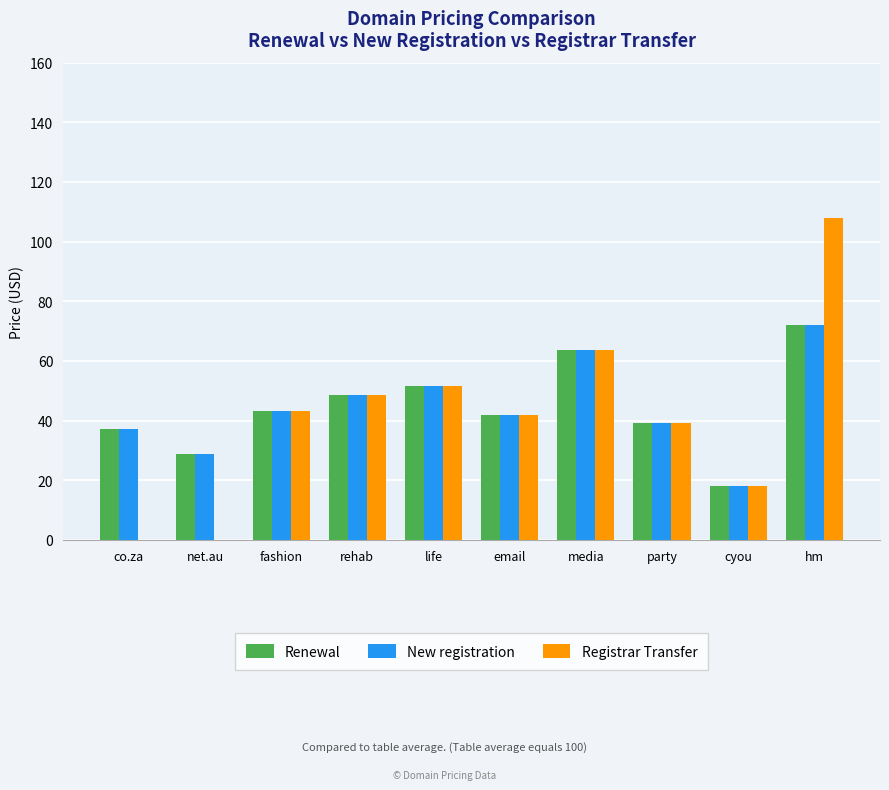

What is the sum of the Registrar Transfer values at fashion and life?

94.8